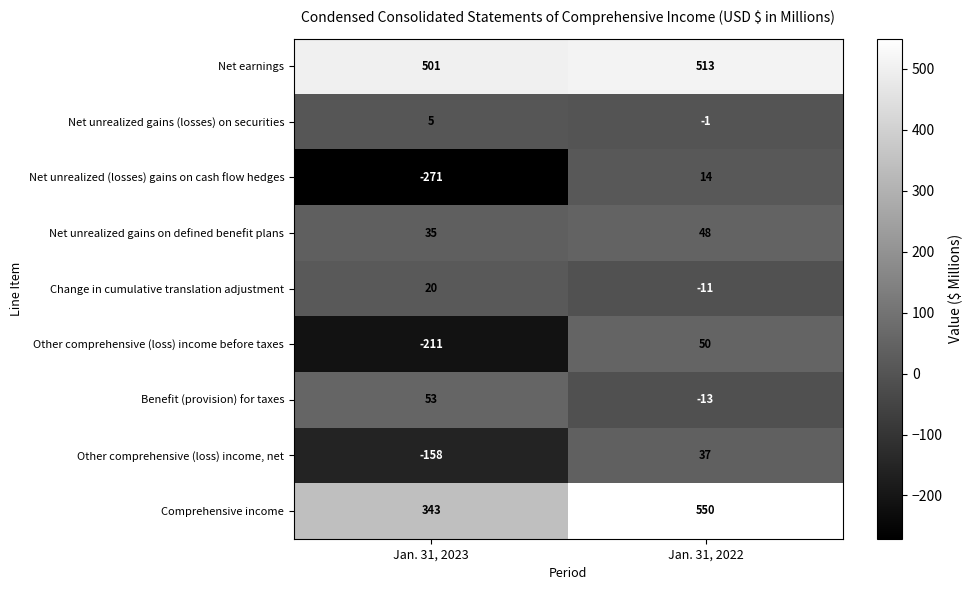

What is the total value across all series at Jan. 31, 2023?

317